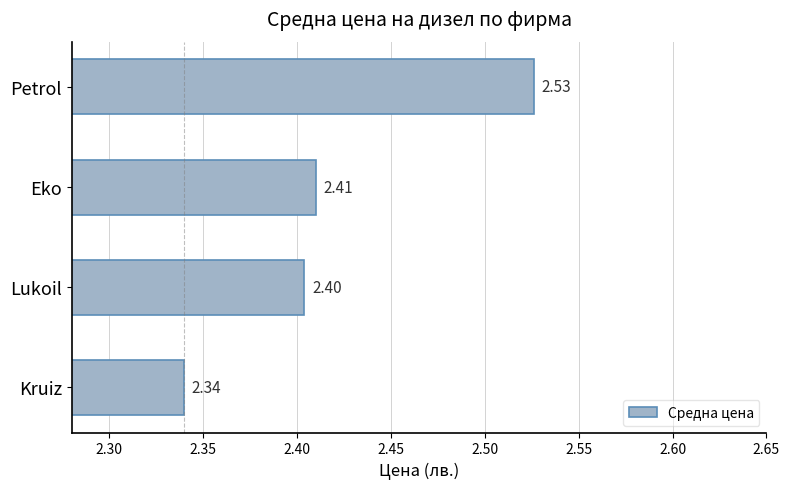

At which label is the value closest to 2?

Kruiz